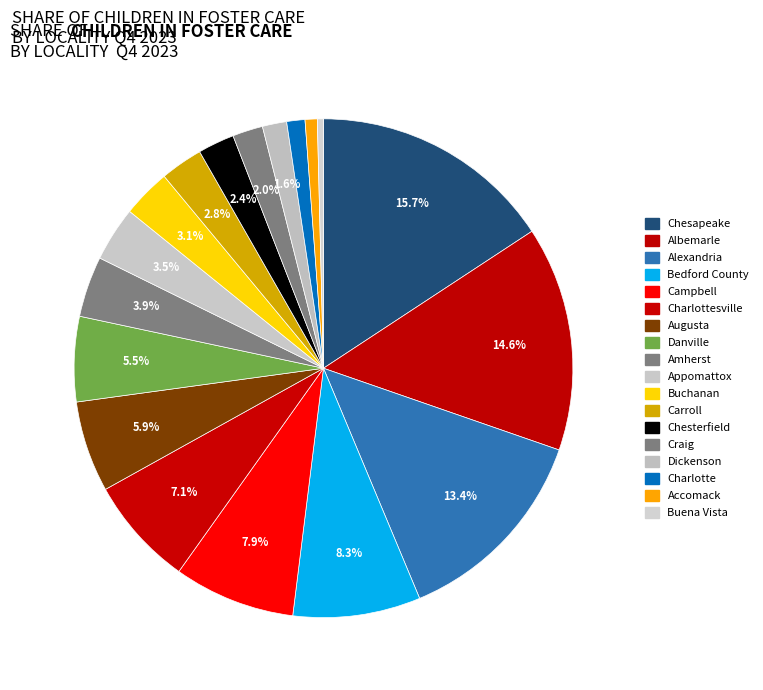

To the nearest percent, what is the average slice percentage?

6%